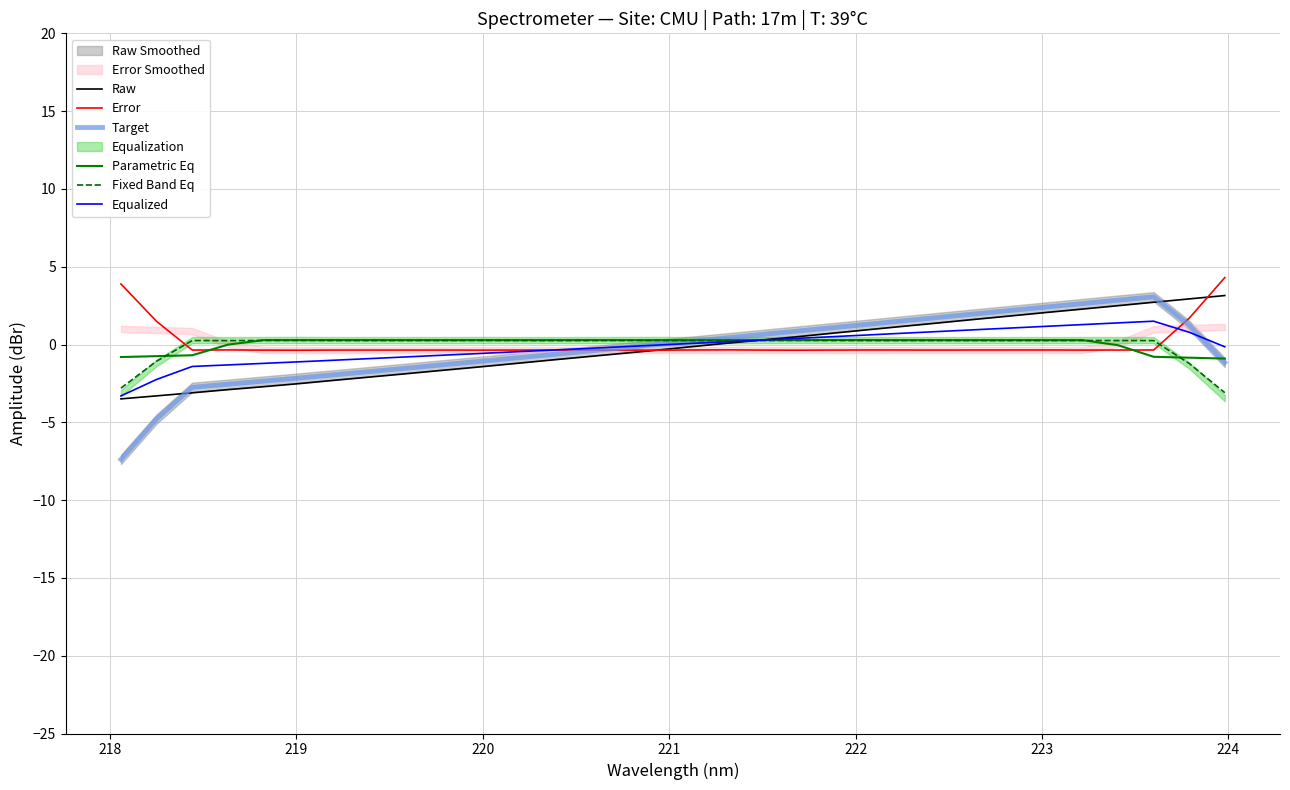

How many times do Fixed Band Eq and Error cross each other?

2